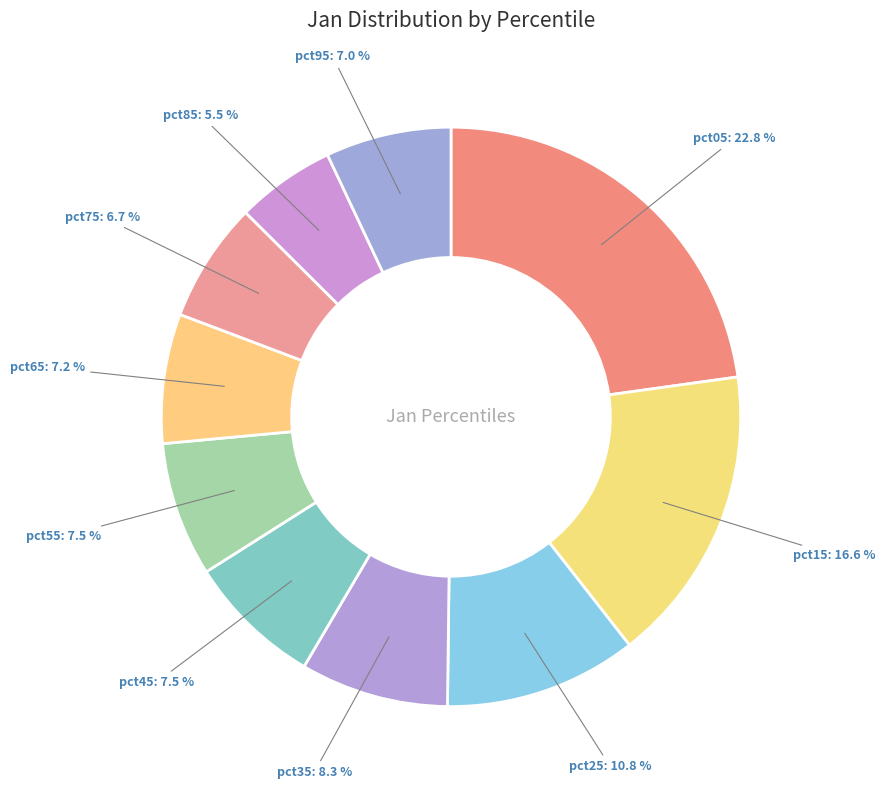

What is the smallest slice in the pie chart?

pct85